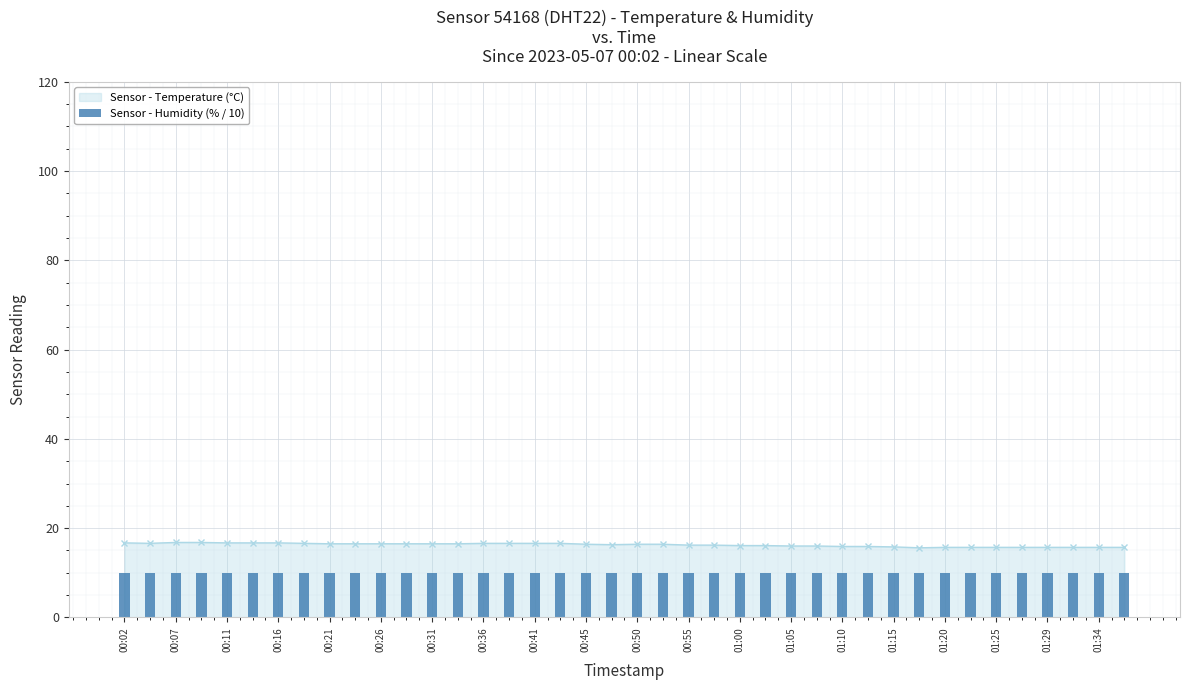

The humidity series shows 10.0 at 01:05. True or false?

True